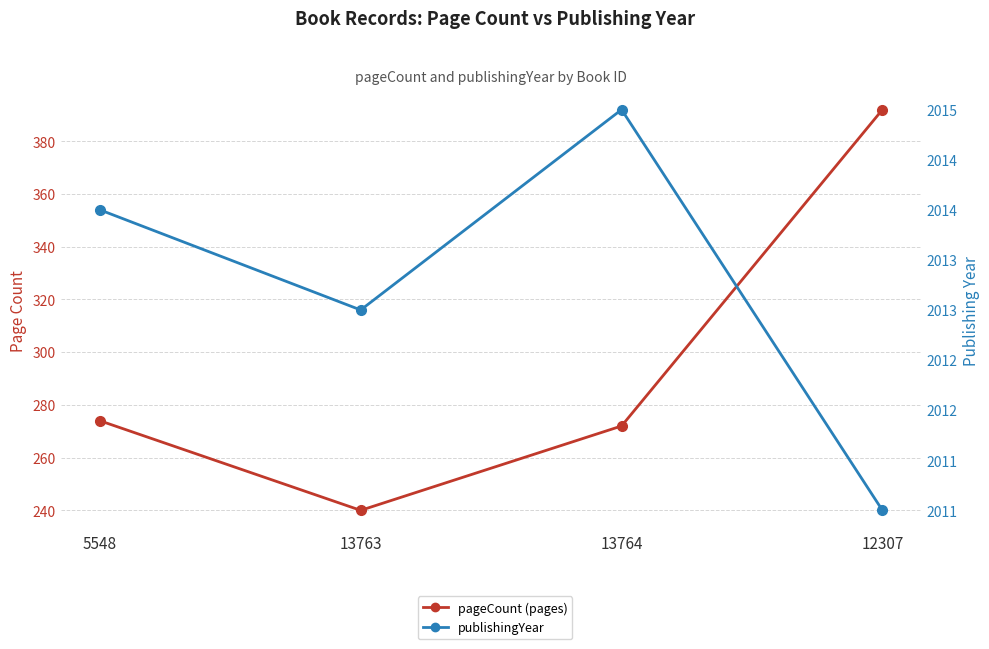

Rank the categories by publishingYear value from lowest to highest.

12307, 13763, 5548, 13764